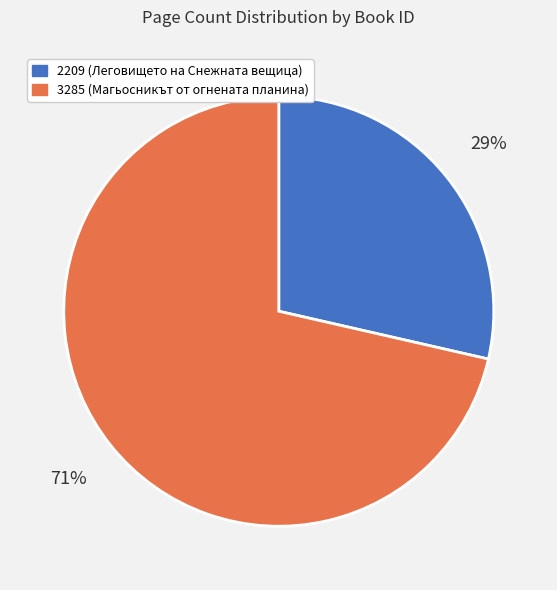

Which has a higher value, 2209 or 3285?

3285